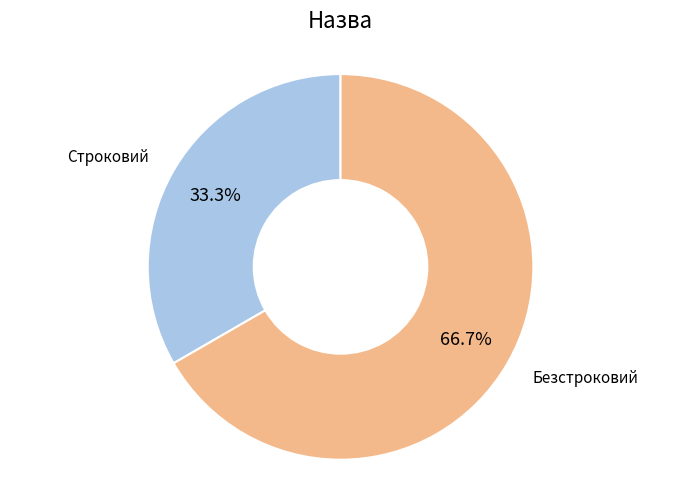

How many segments does this pie chart have?

2